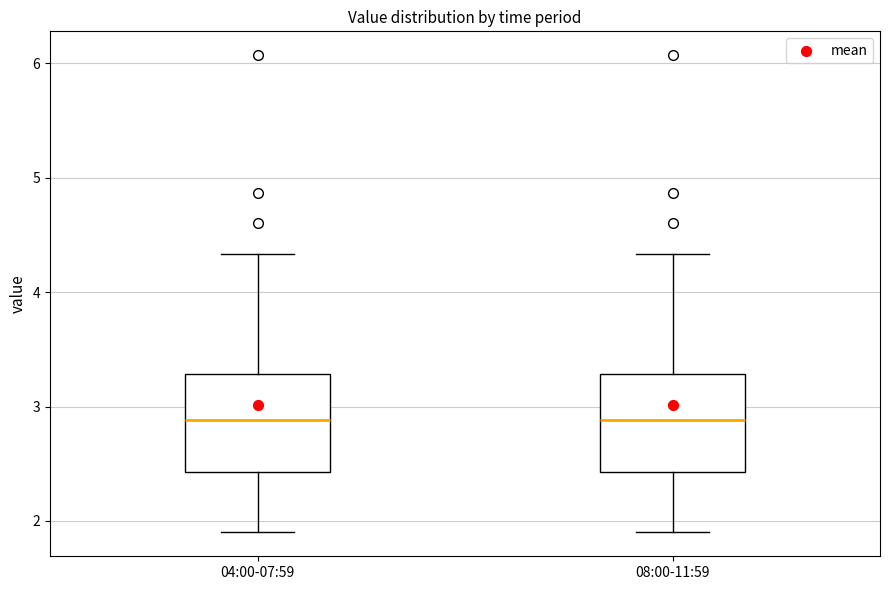

Where is the lower edge of the box for 08:00-11:59 on the y-axis? The values are not printed on the chart, so give them approximately, as read against the axis.

2.4